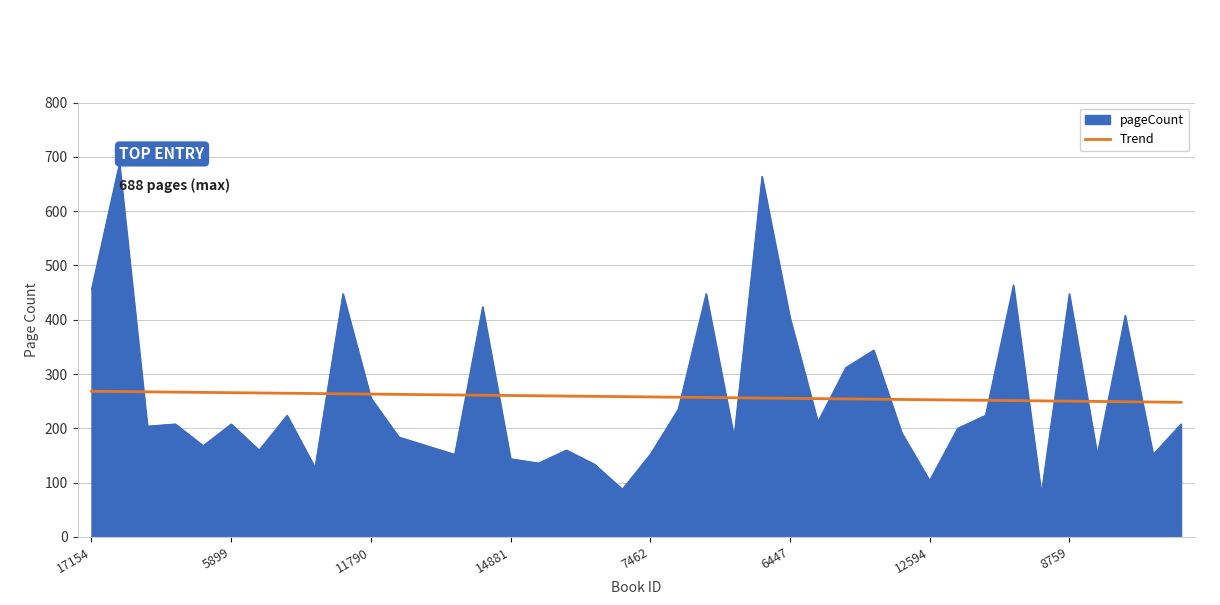

Which series has the largest range (max minus min)?

pageCount